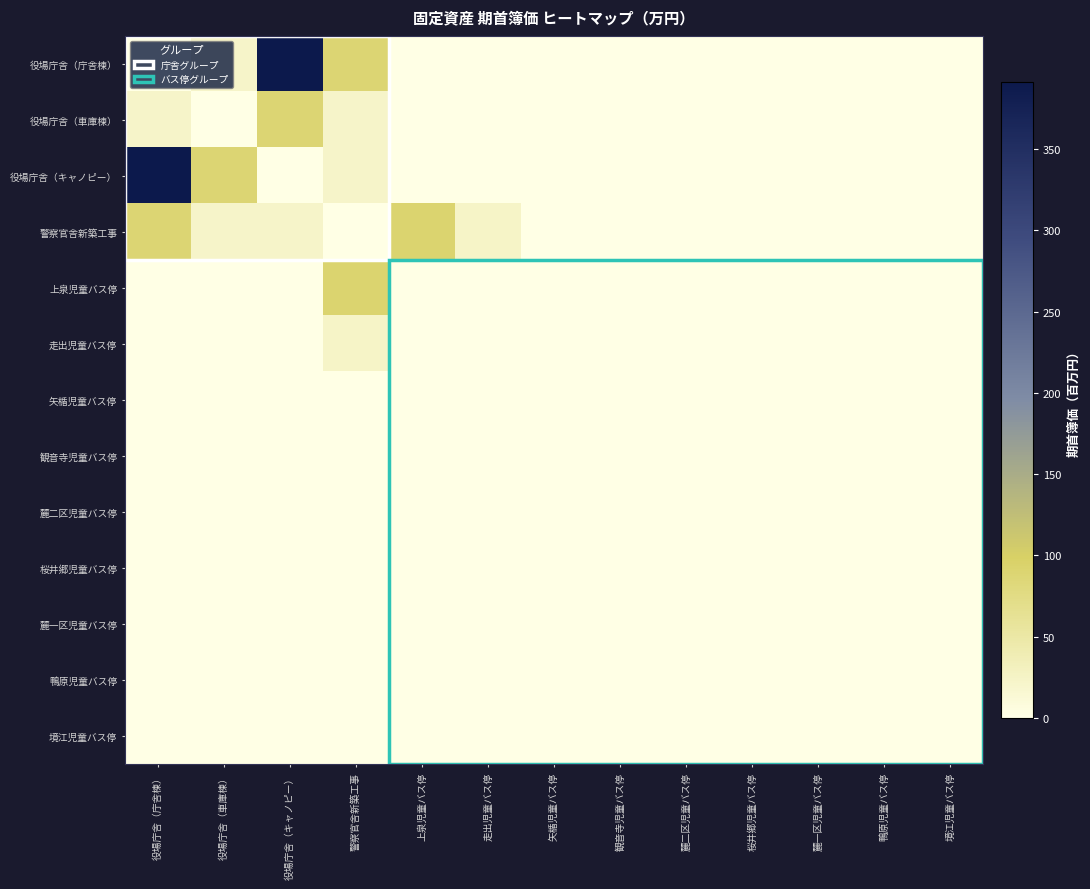

At which category does the chart reach its minimum across all series?

役場庁舎（庁舎棟）